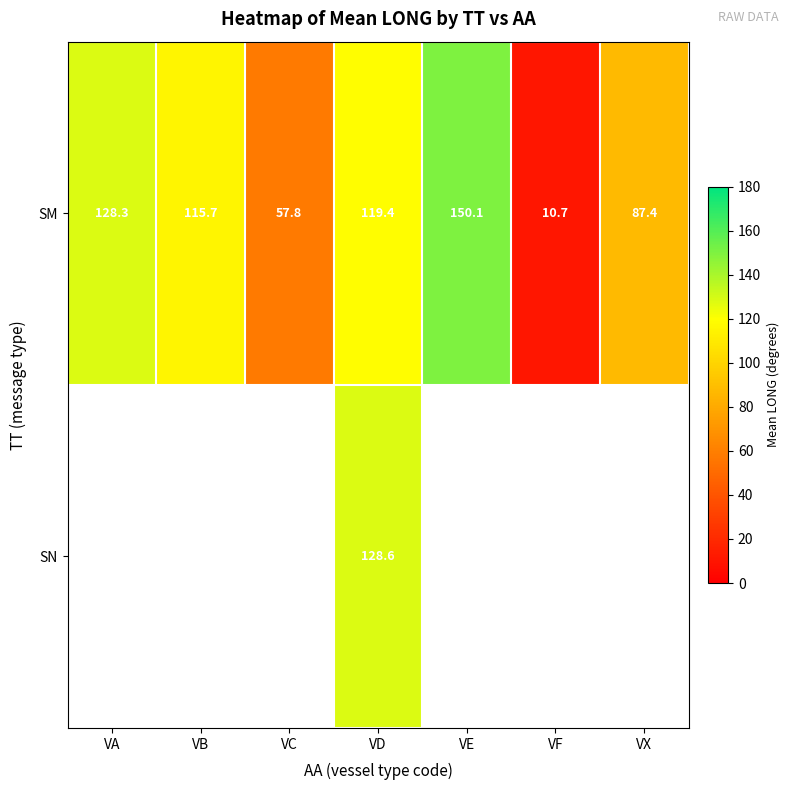

True or false: SM has a value of 198.5 at VD.

False